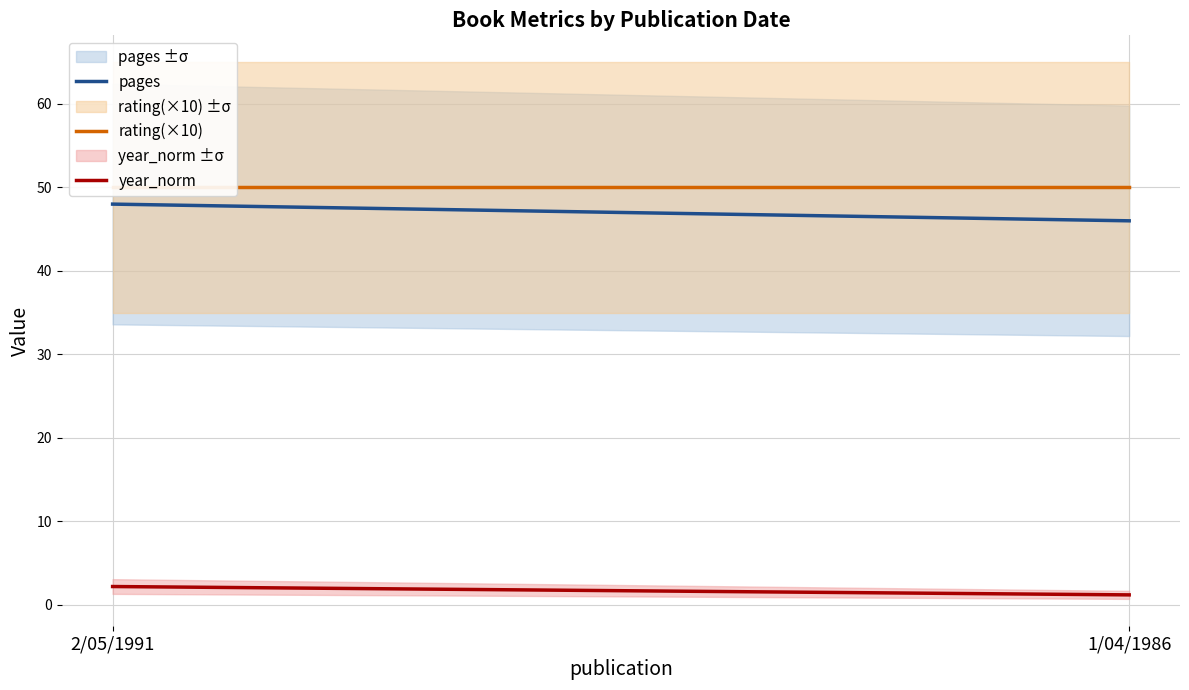

Which series has the largest total across all categories?

rating(×10)